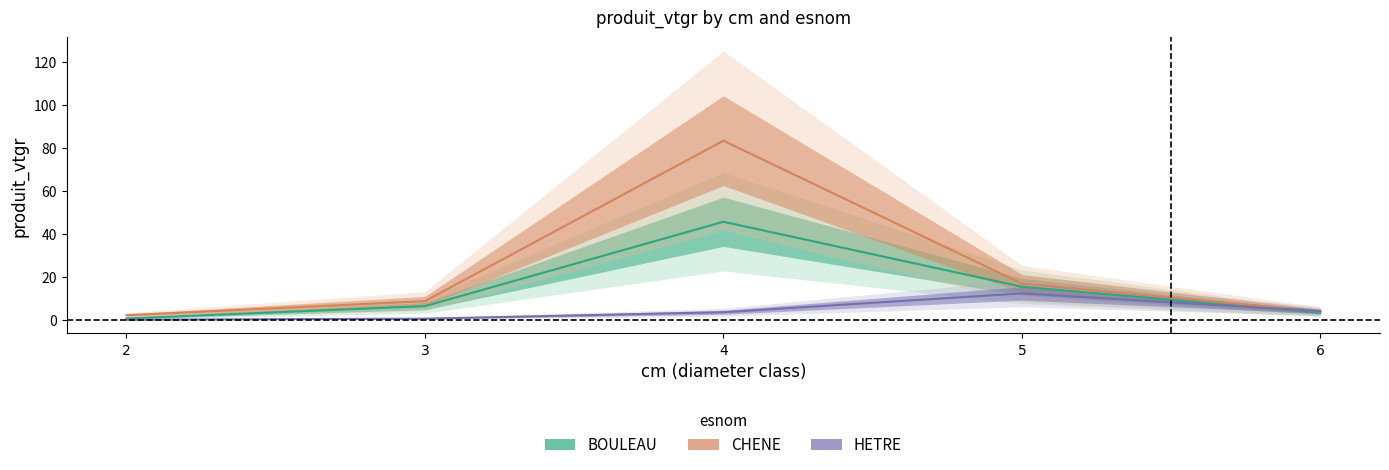

True or false: BOULEAU and HETRE cross at least once.

True